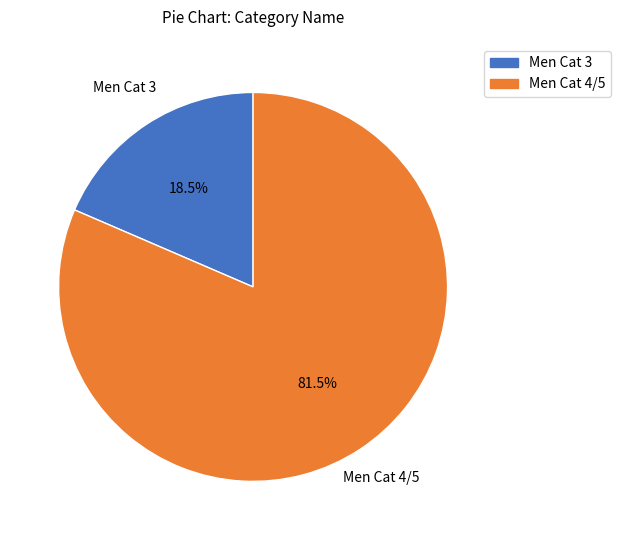

To the nearest percent, what is the difference between the Men Cat 3 and Men Cat 4/5 slice percentages?

63%